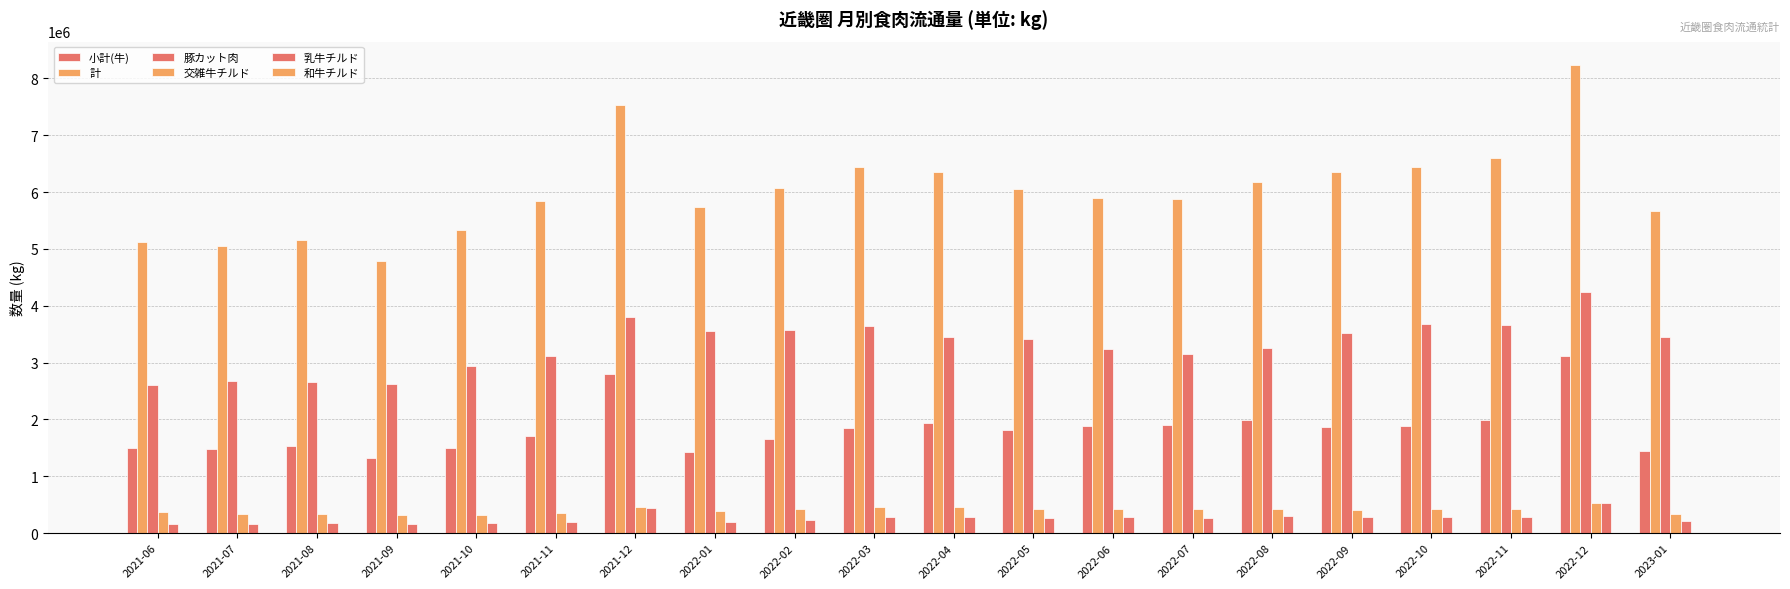

How many data points in 交雑牛チルド are less than 420372?

10